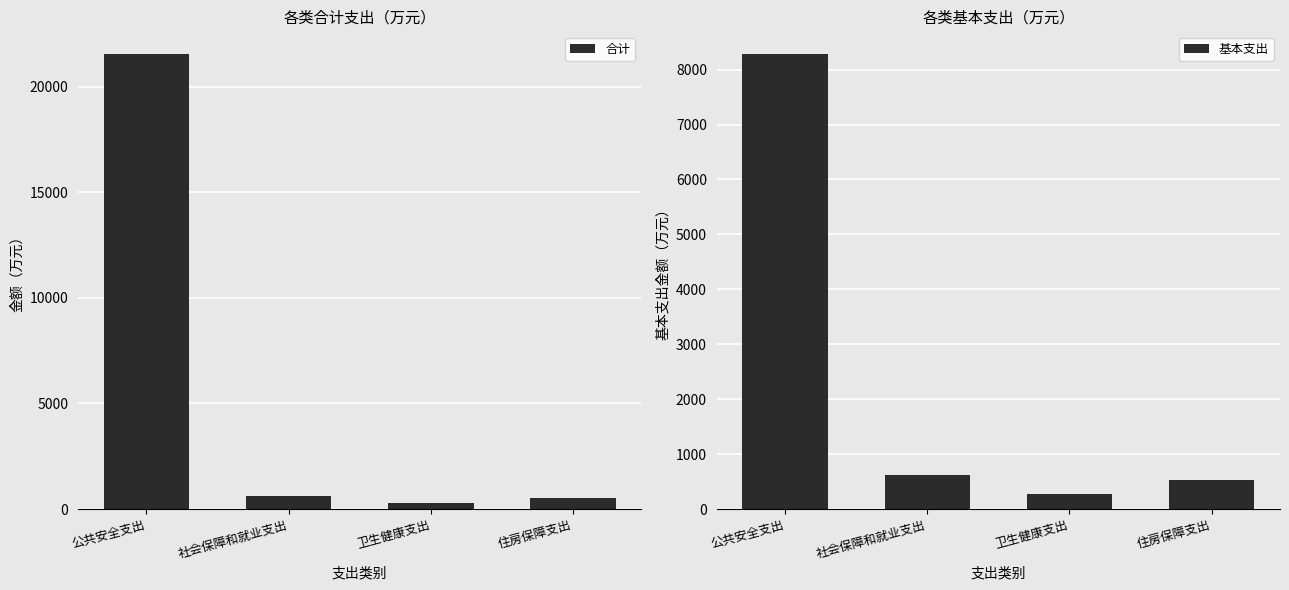

Are the bars grouped side by side (vs. stacked)?

Yes